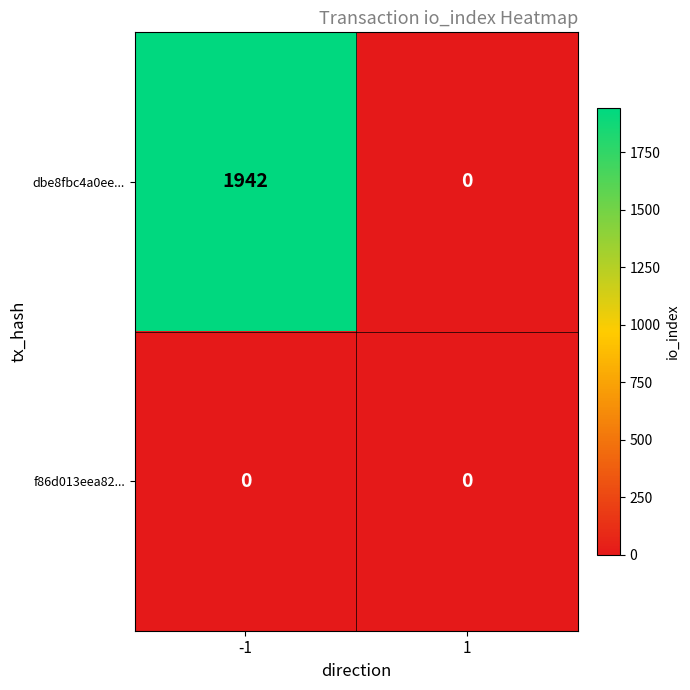

Reading left to right, list all the values displayed in this chart.

dbe8fbc4a0ee...: -1=1942	1=0
f86d013eea82...: -1=0	1=0